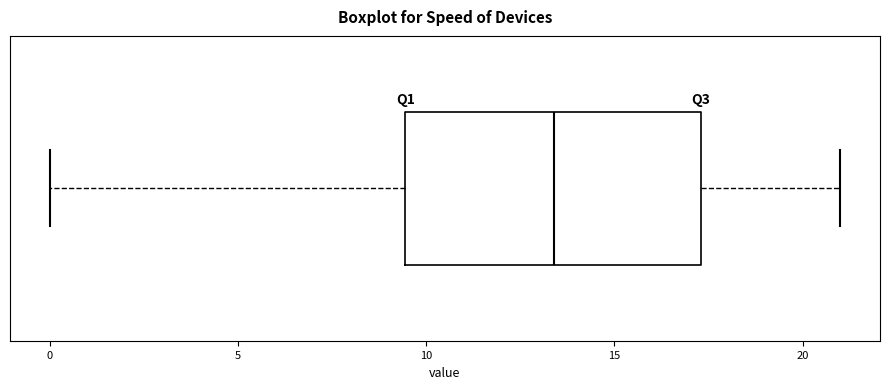

Where is the left edge of the box on the x-axis? The values are not printed on the chart, so give them approximately, as read against the axis.

9.5